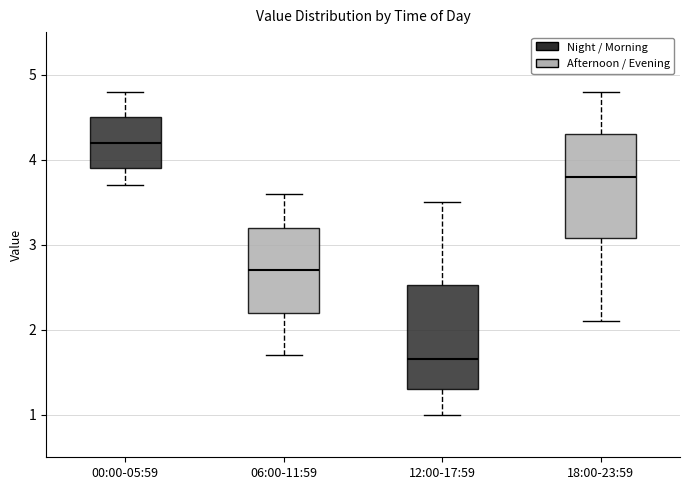

Where is the lower edge of the box for 12:00-17:59 on the y-axis? The values are not printed on the chart, so give them approximately, as read against the axis.

1.3